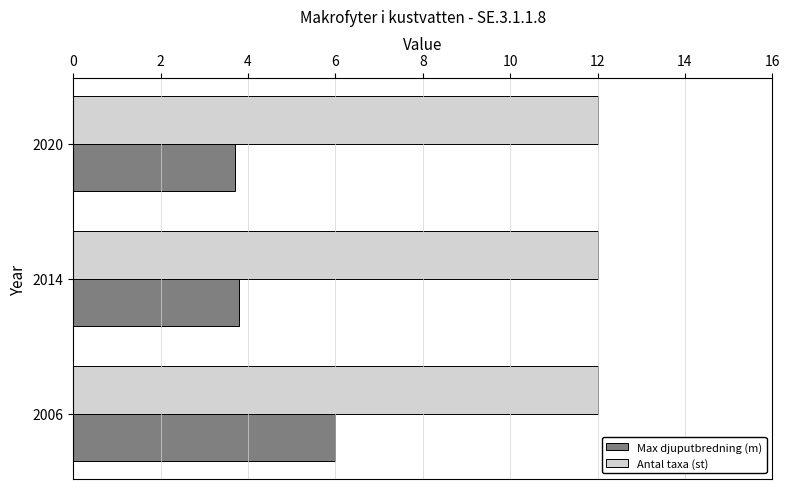

Which series has the widest spread of values?

Max djuputbredning (m)